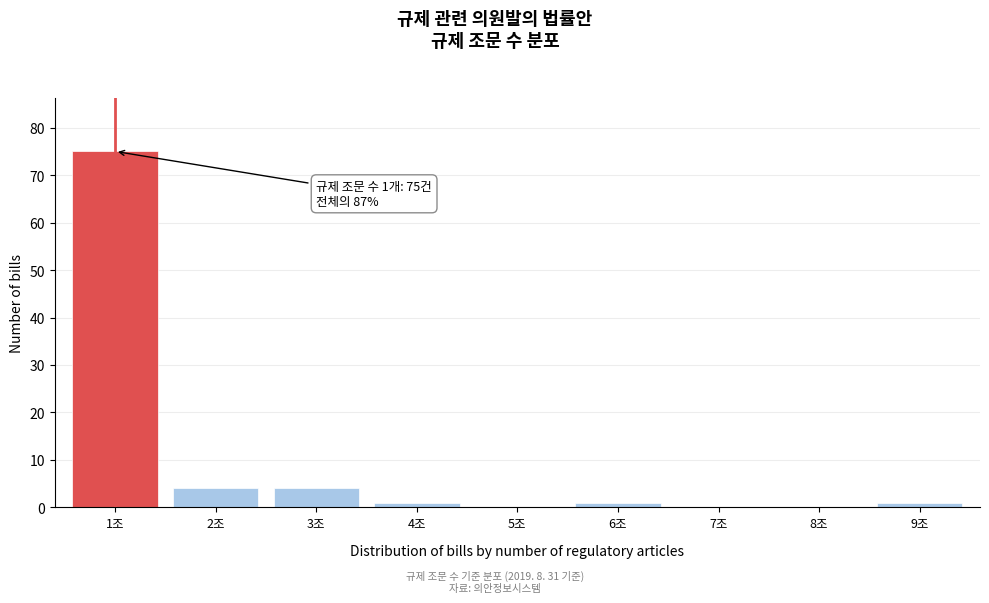

Reading right to left, what are all the values shown in this chart?

9조=1	8조=0	7조=0	6조=1	5조=0	4조=1	3조=4	2조=4	1조=75